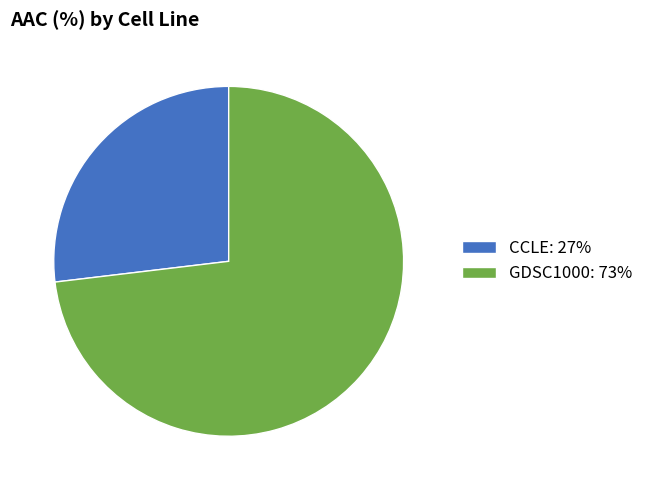

Between CCLE and GDSC1000, which is larger?

GDSC1000